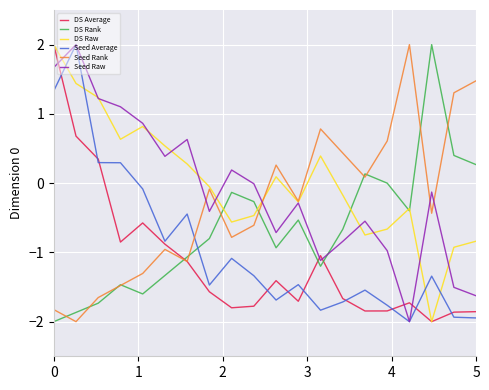

True or false: DS Rank and DS Average intersect in this chart.

True